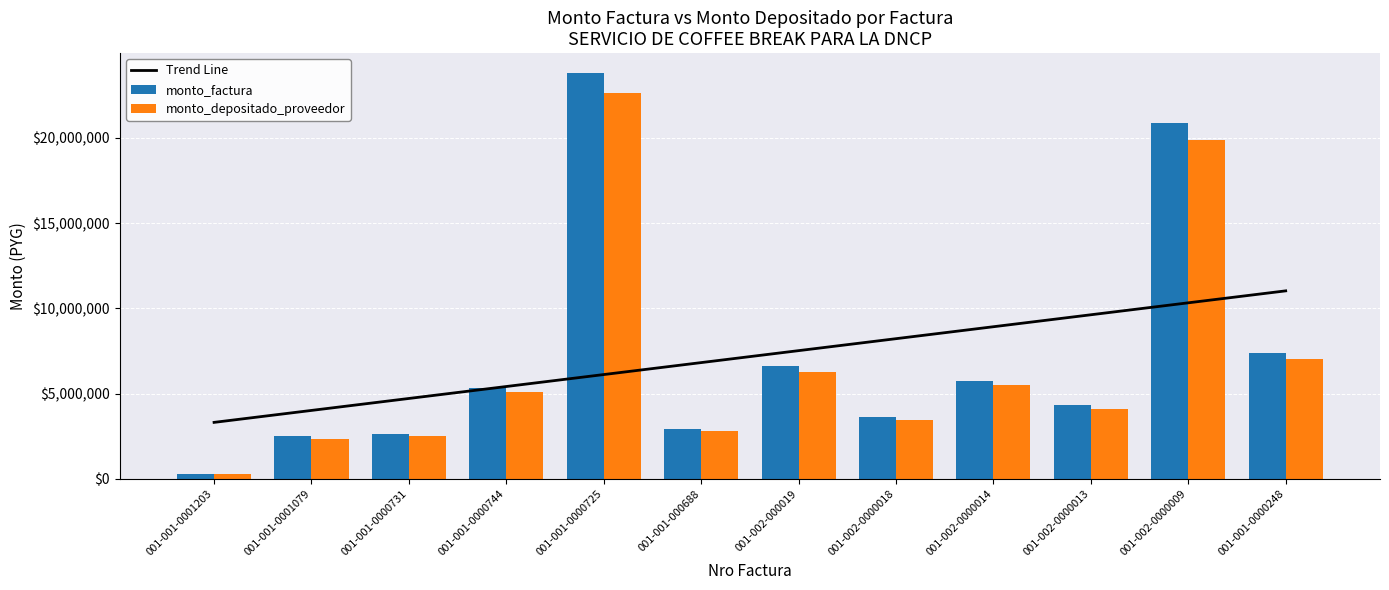

Is the value of monto_depositado_proveedor at 001-002-000019 greater than the value of Trend Line at 001-001-0001079?

Yes